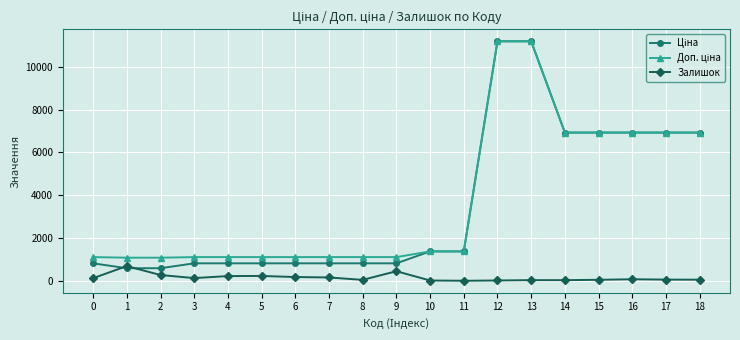

How many categories are shown in the chart?

19